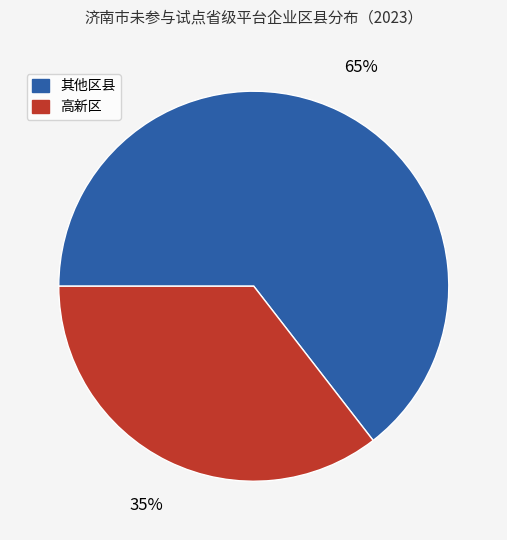

Which has a higher value, 其他区县 or 高新区?

其他区县